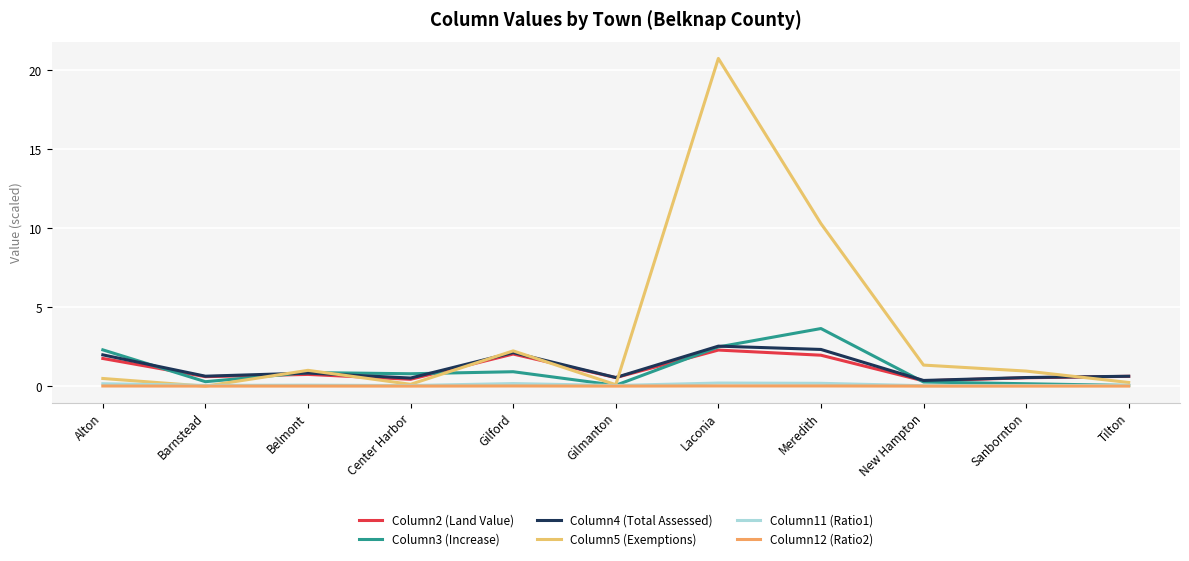

How many series are shown in this chart?

6